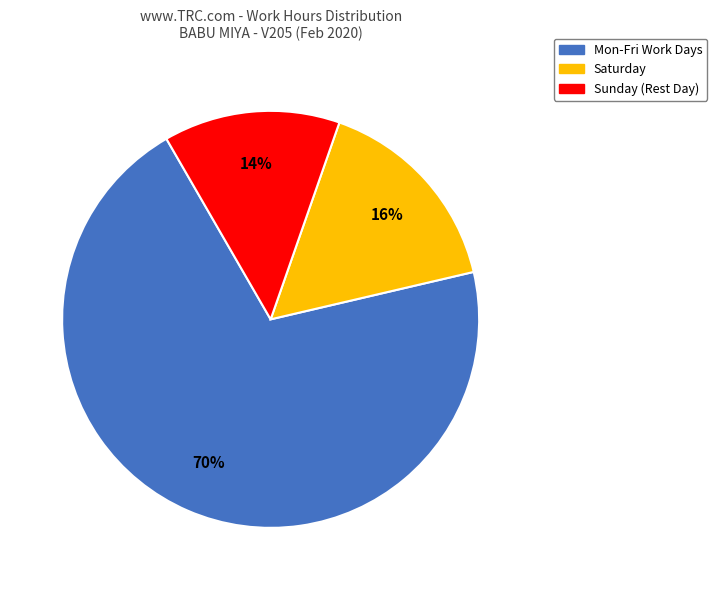

To the nearest percent, what is the average slice percentage?

33%